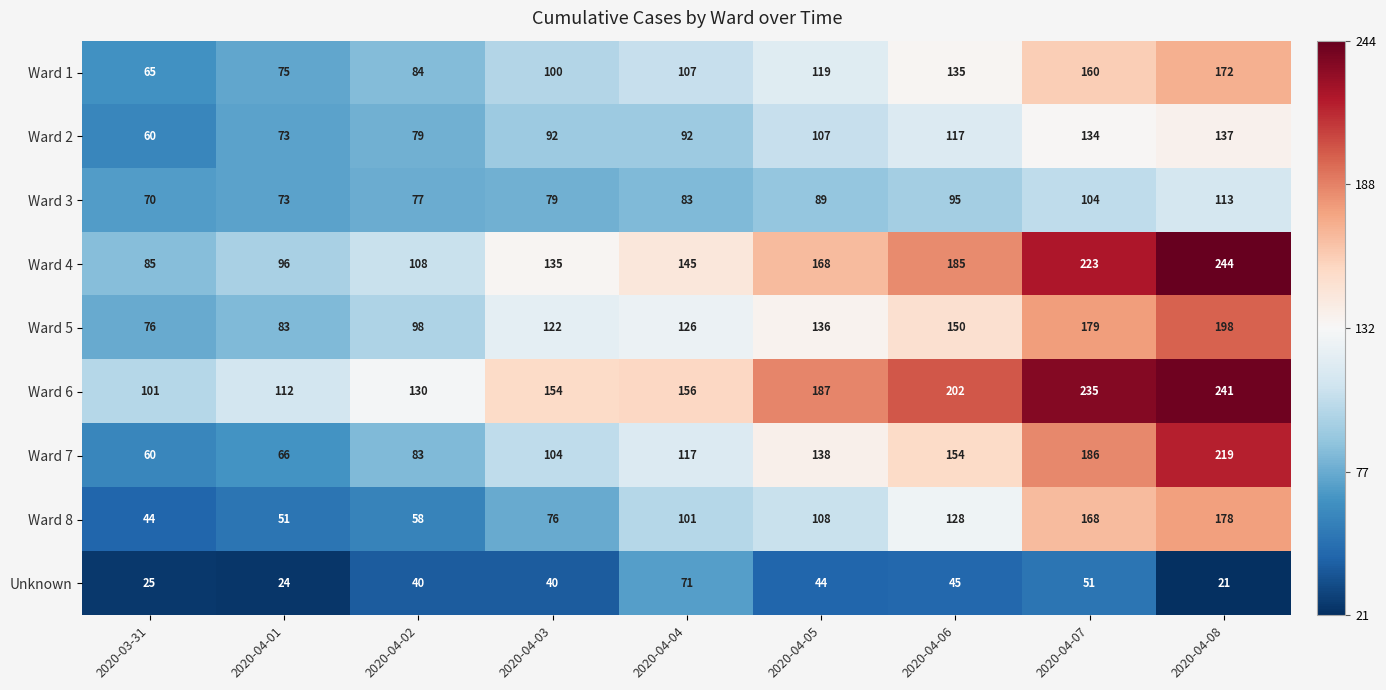

What is the smallest value displayed?

21